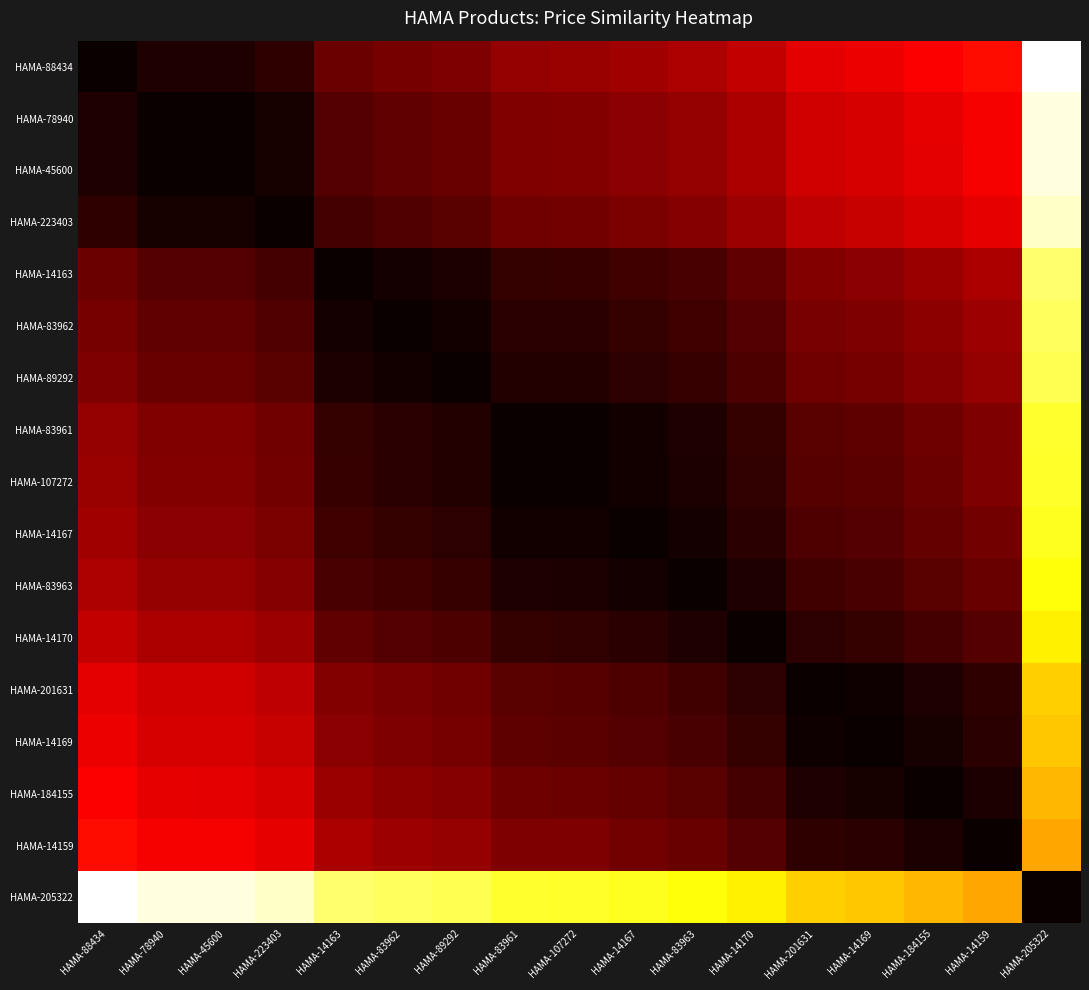

What is the greatest value displayed?

1.0